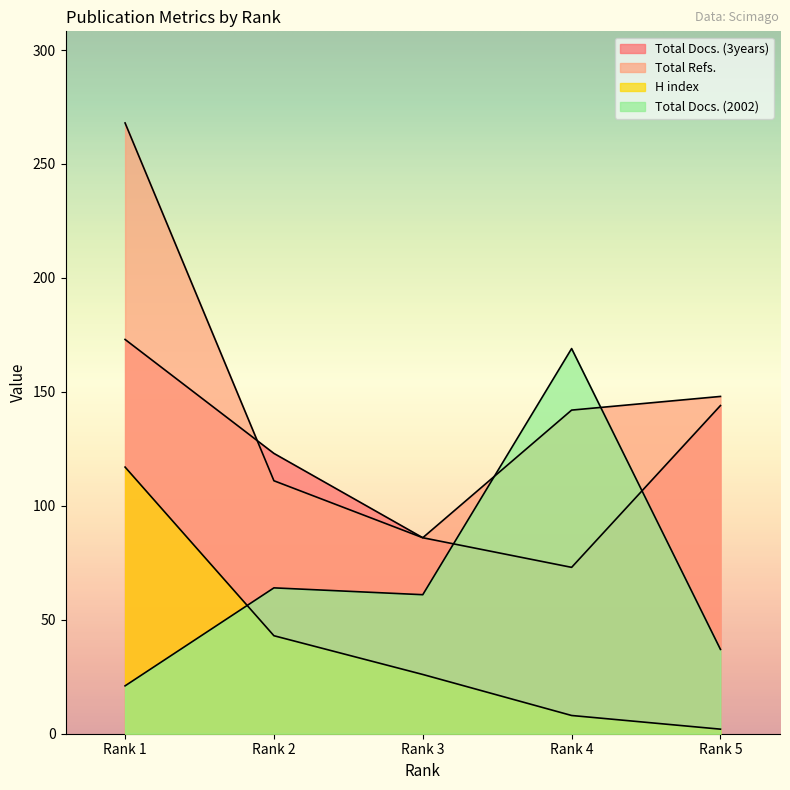

Where is the first local minimum for Total Refs.?

Rank 3